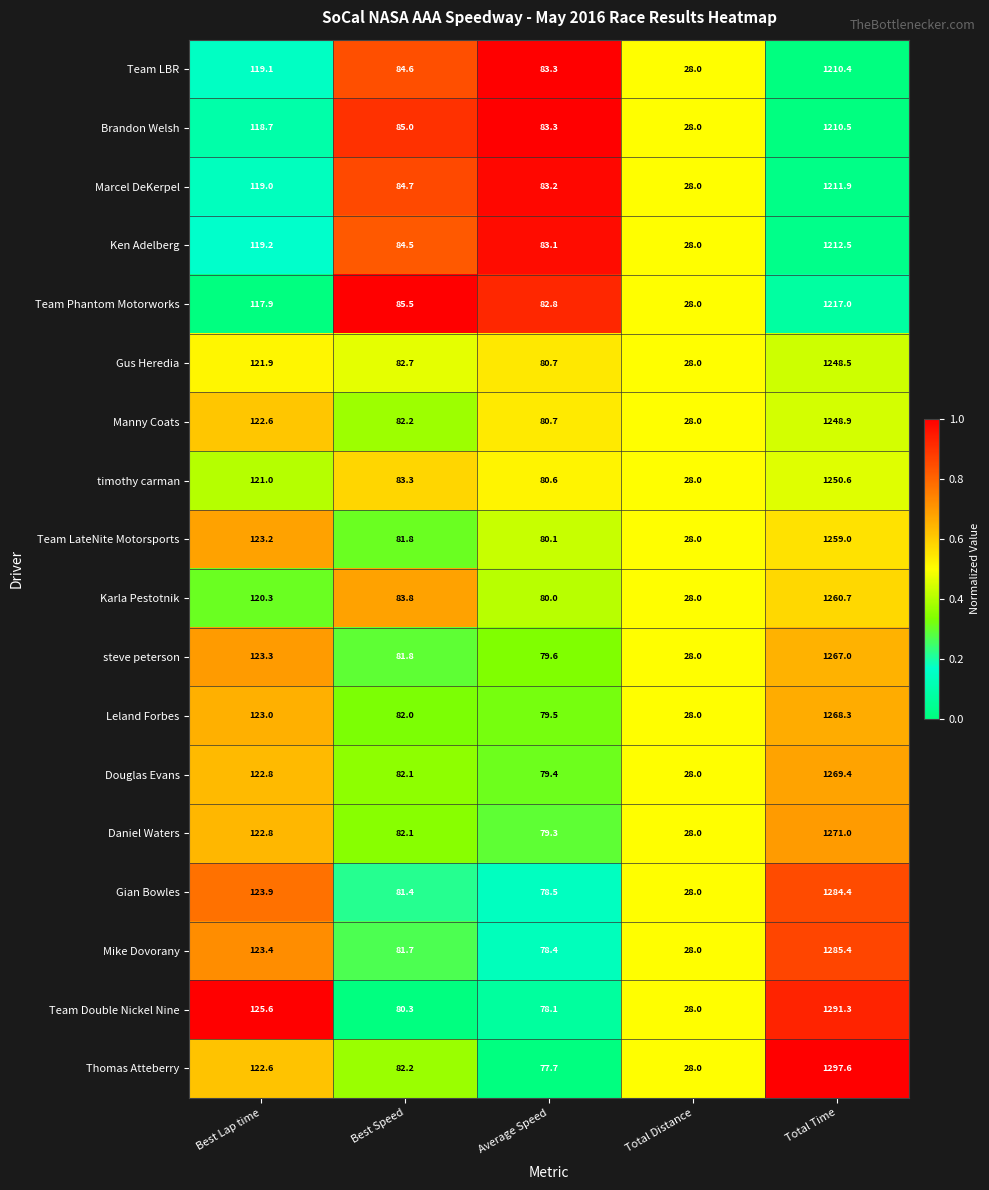

Which series has the largest range (max minus min)?

Thomas Atteberry